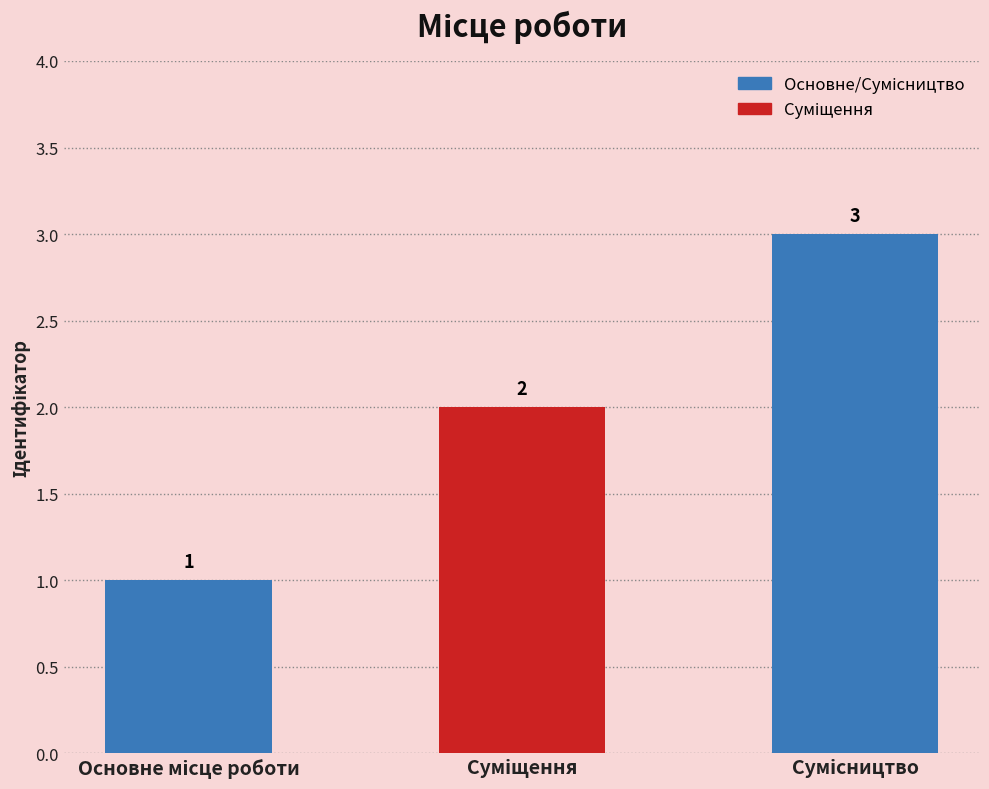

Reading right to left, what are all the values shown in this chart?

3	2	1